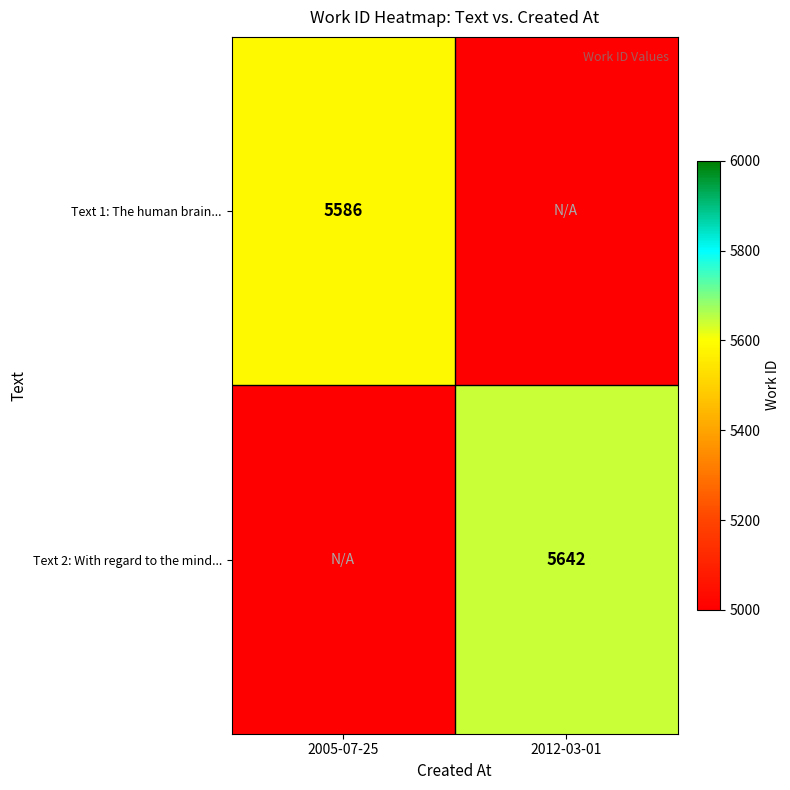

True or false: Text 1: The human brain... has a value of 1826 at 2005-07-25.

False